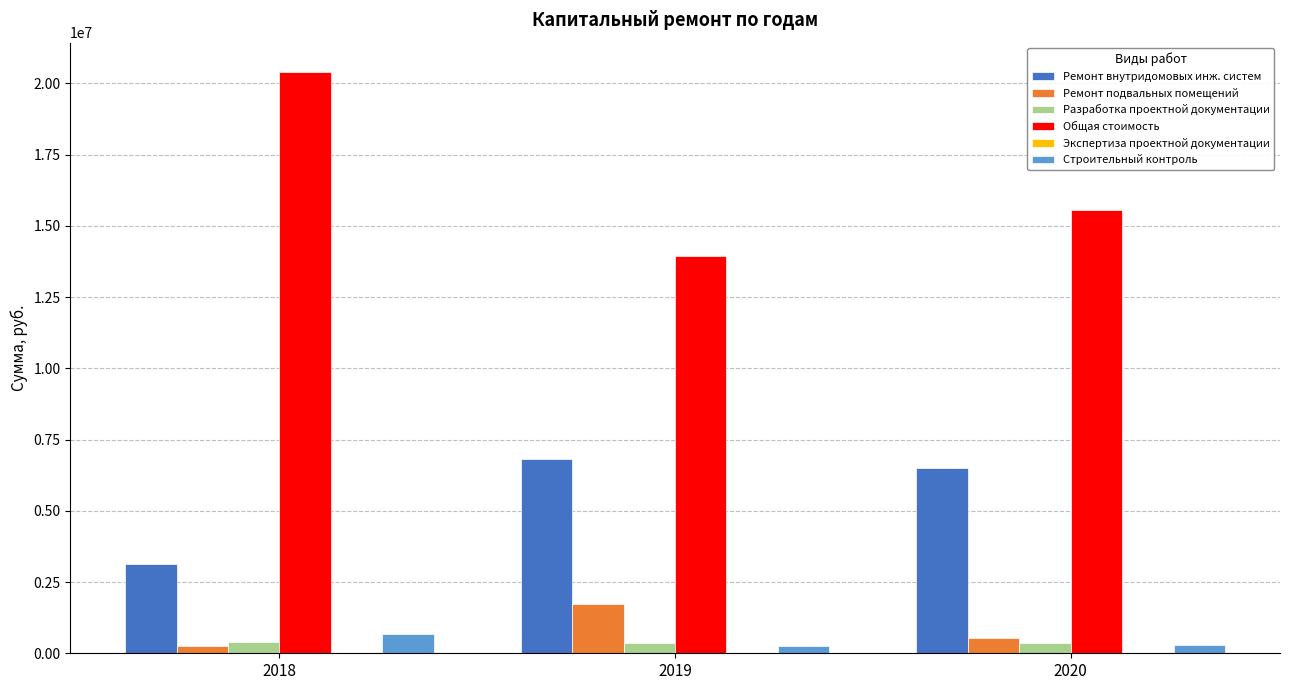

What is the spread (max minus min) of values at 2018?

20137156.8